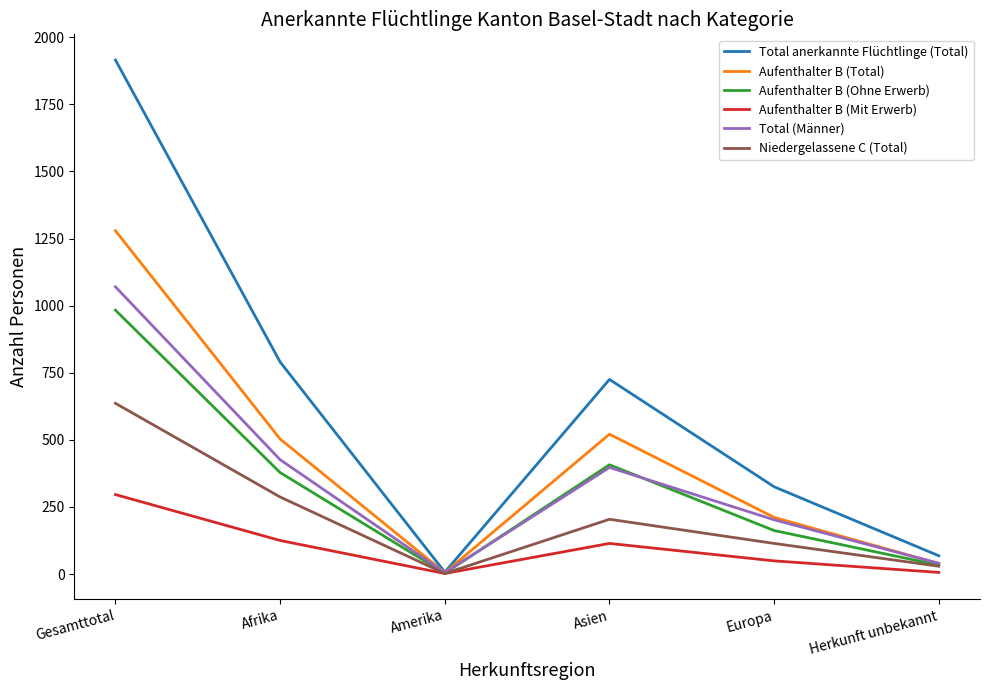

What is the difference between the Total anerkannte Flüchtlinge (Total) values at Herkunft unbekannt and Gesamttotal?

1847